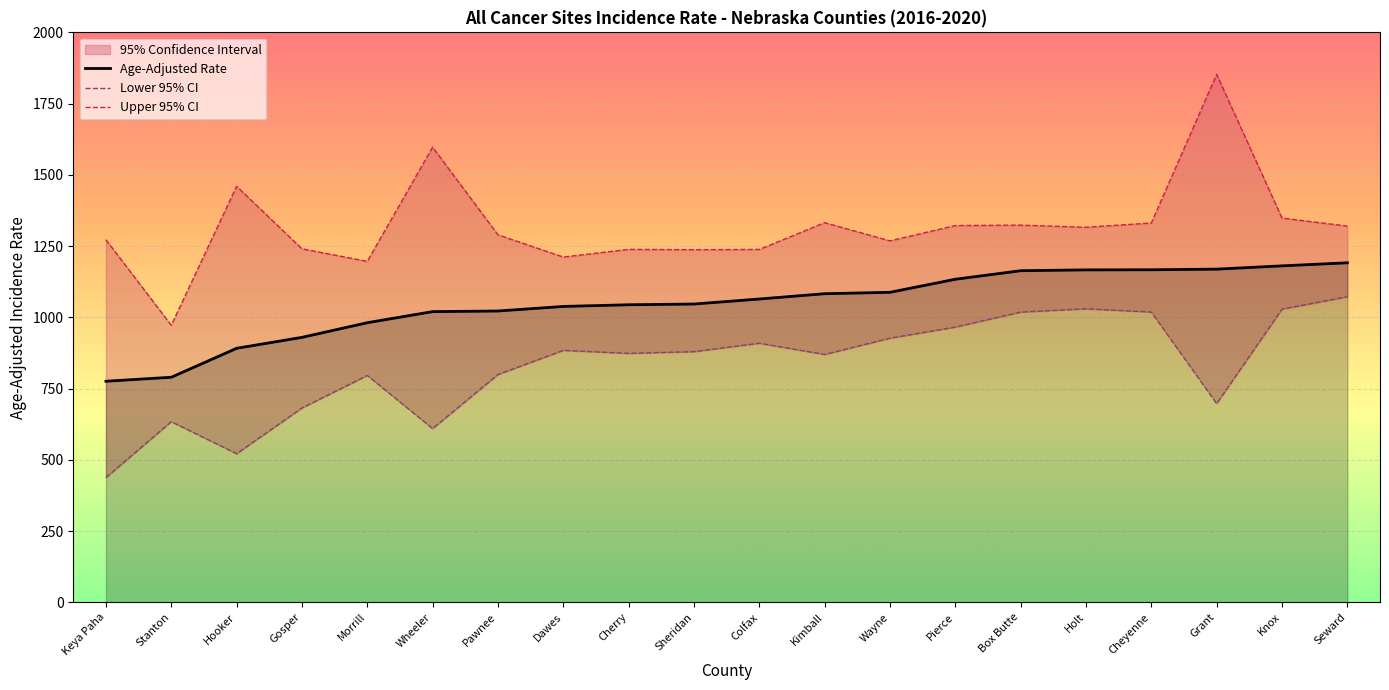

List the series in order of their overall mean, lowest first.

Lower 95% CI, Age-Adjusted Rate, Upper 95% CI